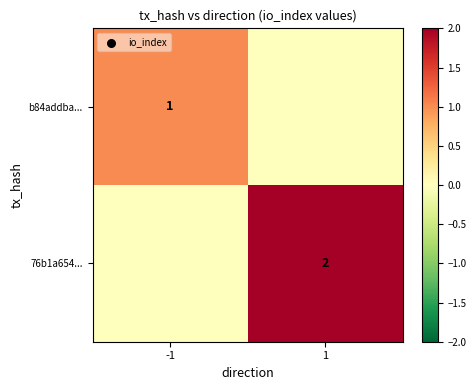

Is it true that b84addba... equals 1 at -1?

True